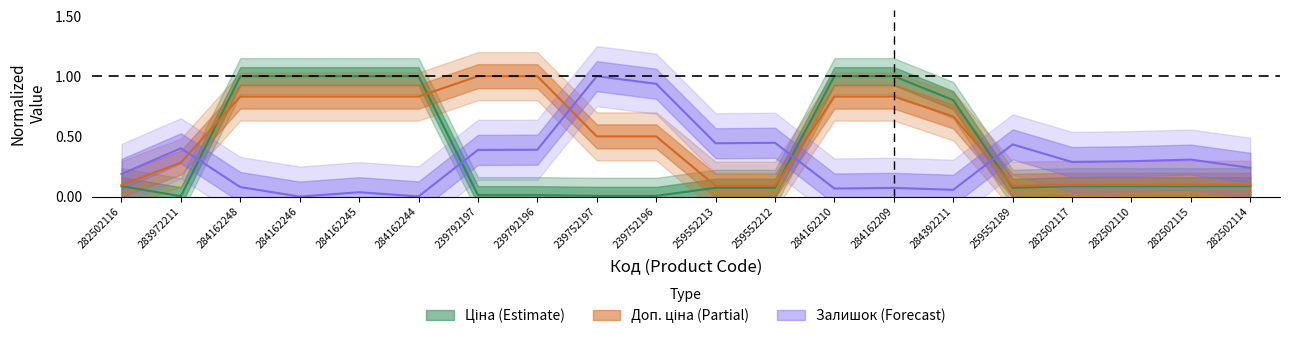

Rank the categories by Доп. ціна value from highest to lowest.

239792197, 239792196, 284162248, 284162246, 284162245, 284162244, 284162210, 284162209, 284392211, 239752197, 239752196, 283972211, 282502116, 282502117, 282502110, 282502115, 282502114, 259552213, 259552212, 259552189